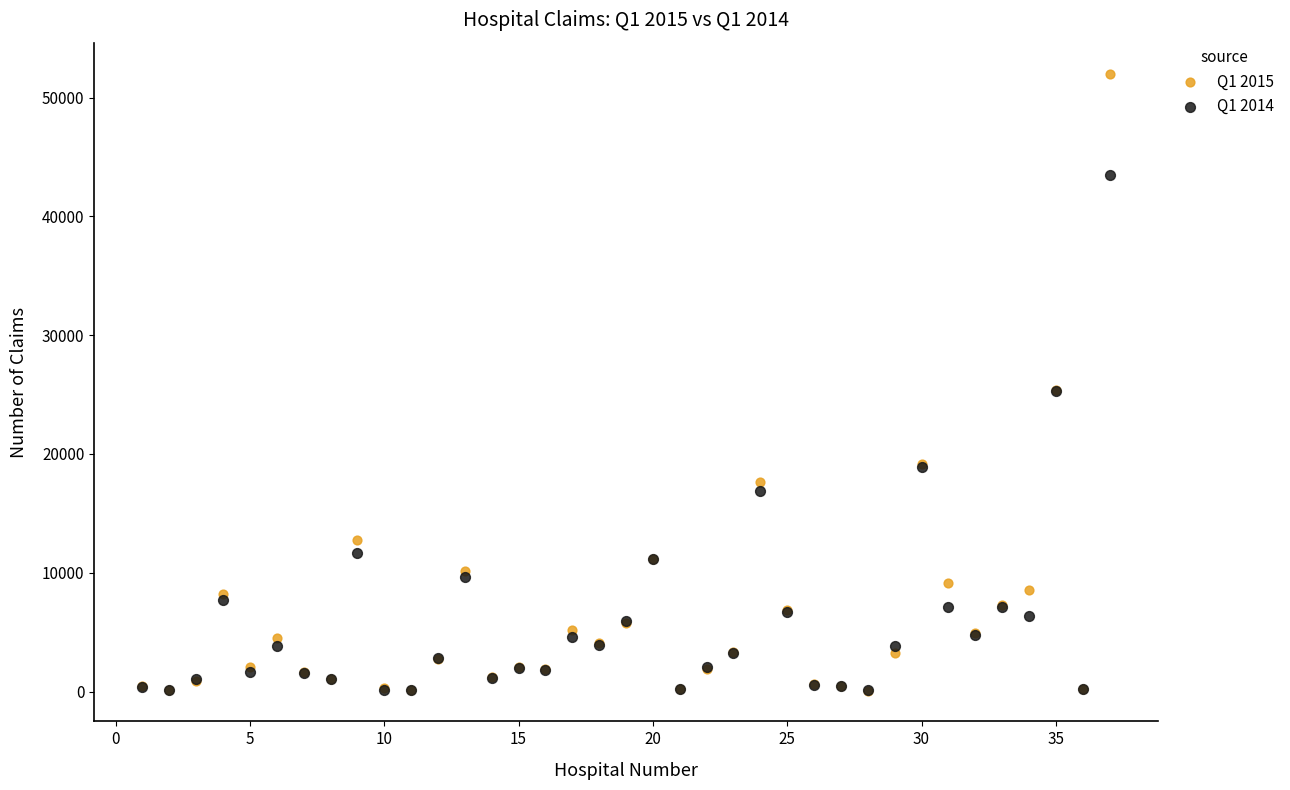

Which series has the widest spread of Y values?

Q1 2015